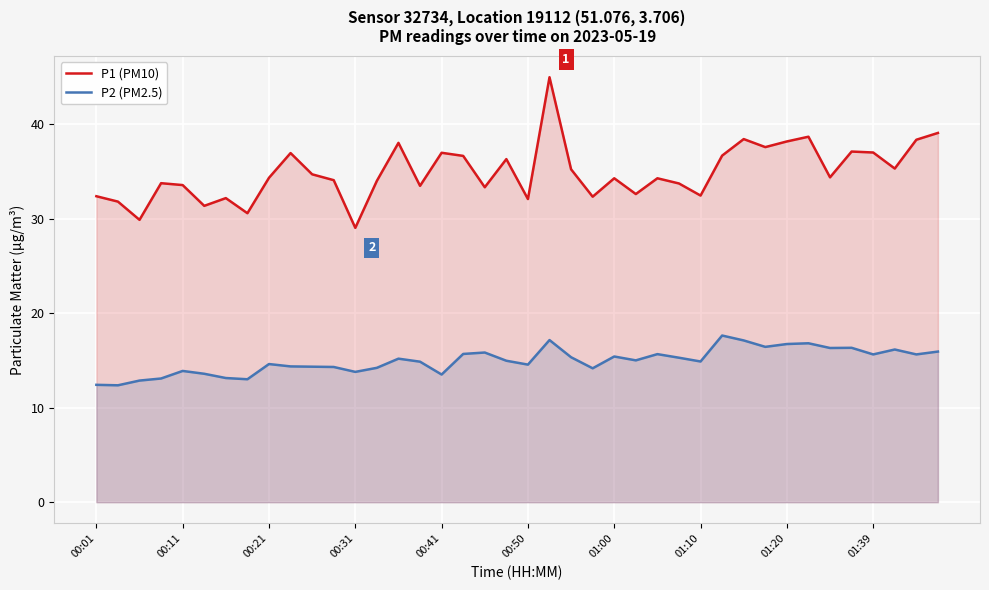

Which series has the largest total across all categories?

P1 (PM10)